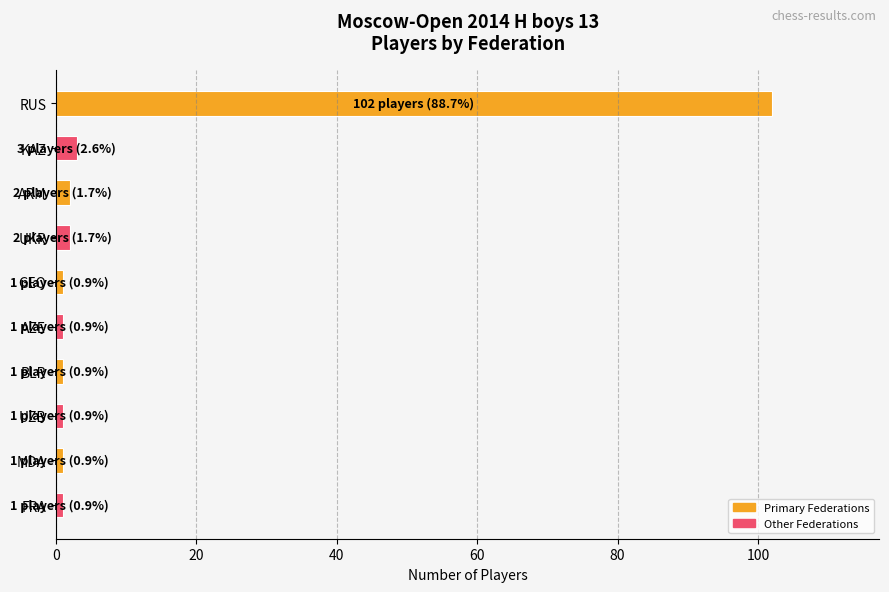

What is the minimum value shown in the chart?

1